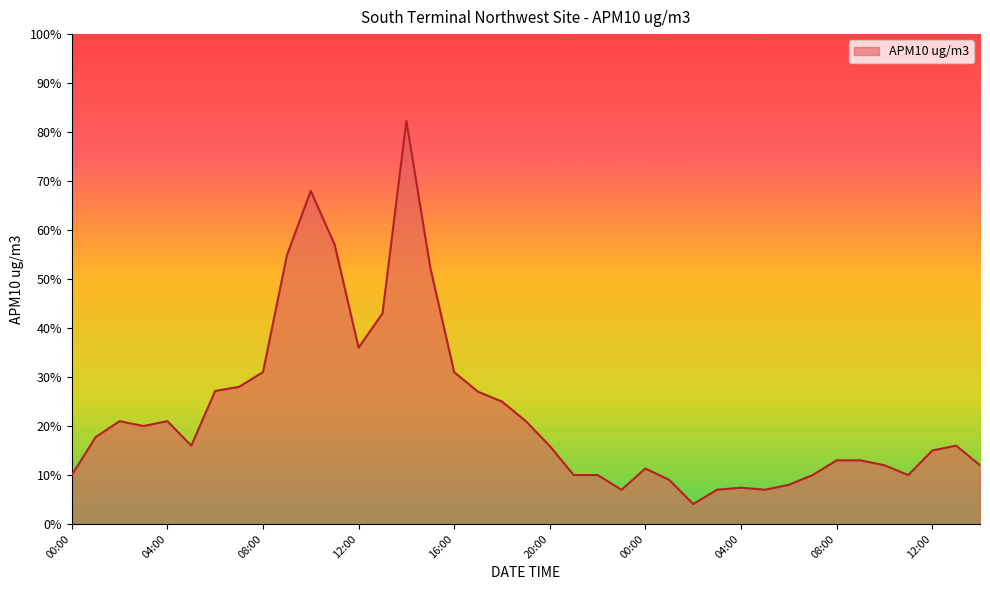

What is the smallest value displayed?

4.1